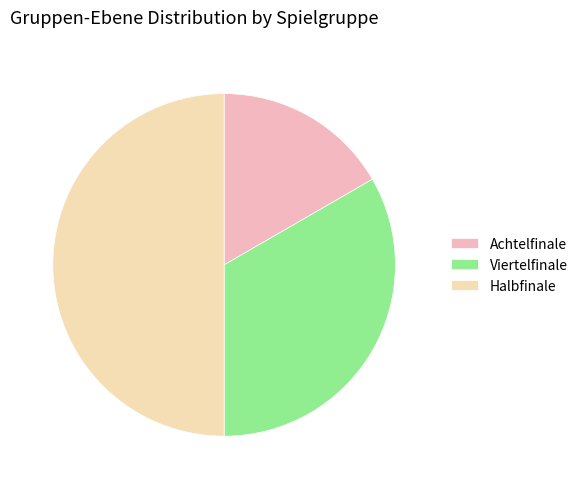

Which category has the smallest portion of the pie?

Achtelfinale